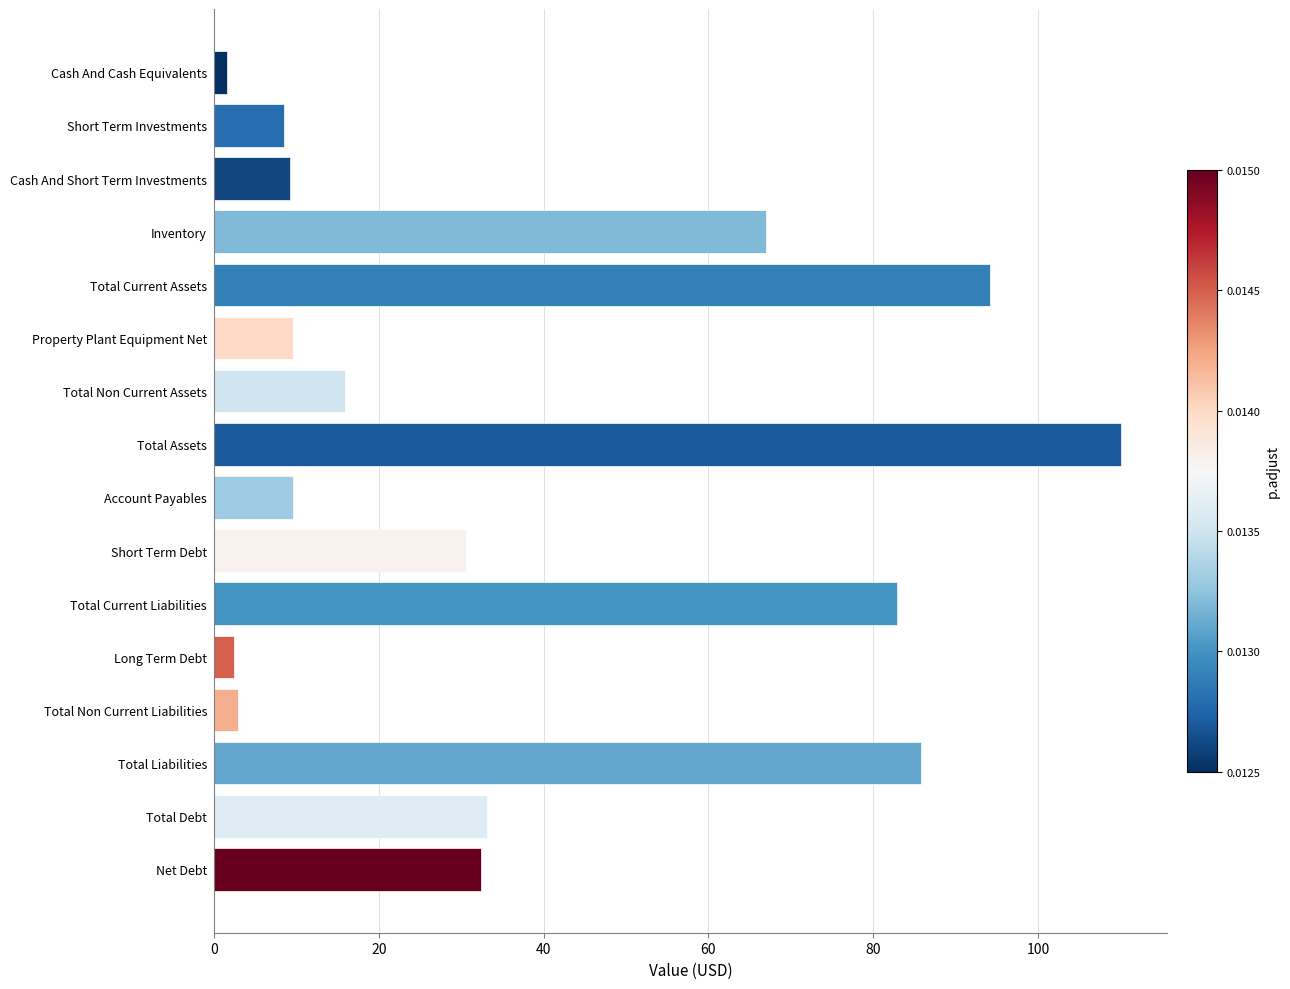

Between Long Term Debt and Property Plant Equipment Net, which is larger?

Property Plant Equipment Net